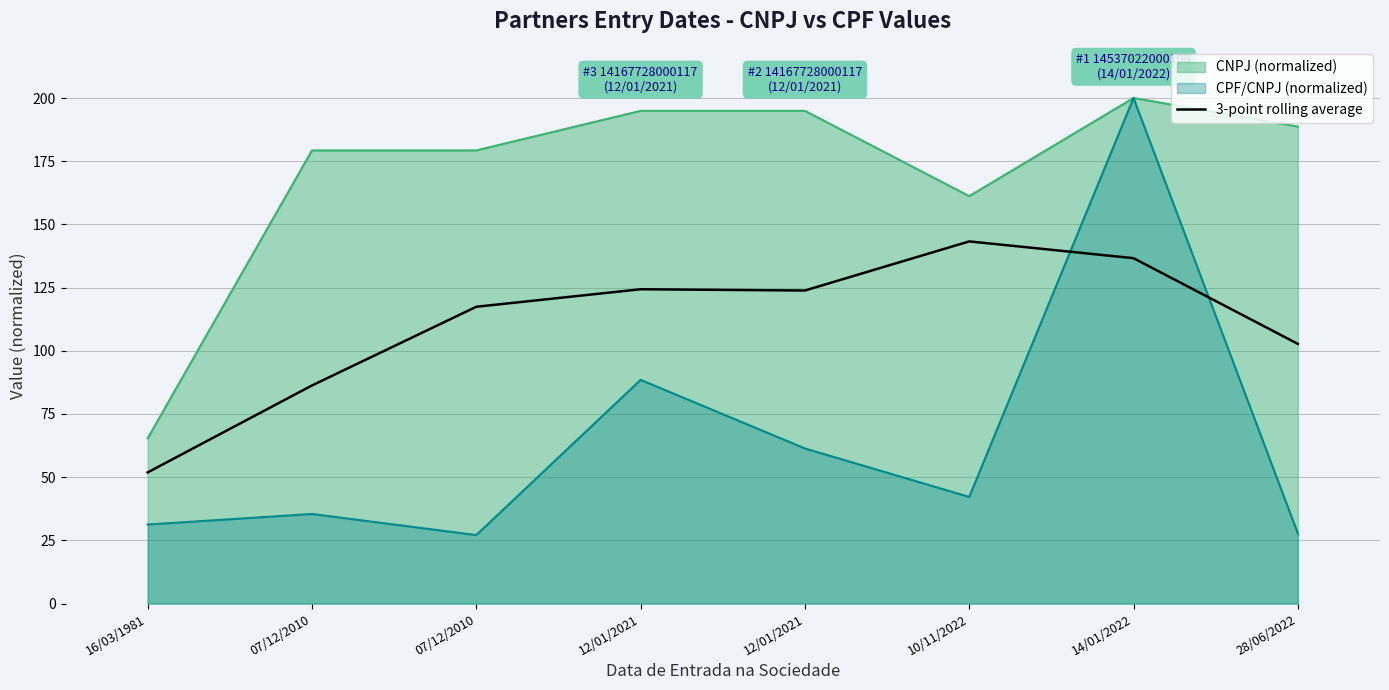

Read the value at 28/06/2022.

102.7